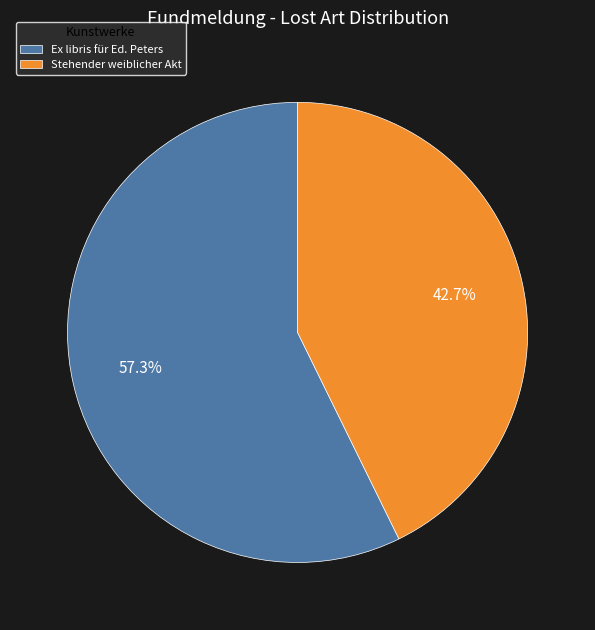

What percentage do Ex libris für Ed. Peters and Stehender weiblicher Akt together represent?

100.0%